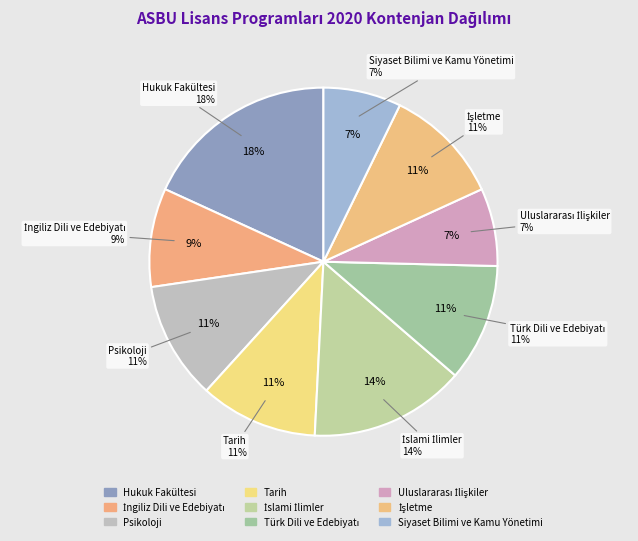

How many segments does this pie chart have?

9